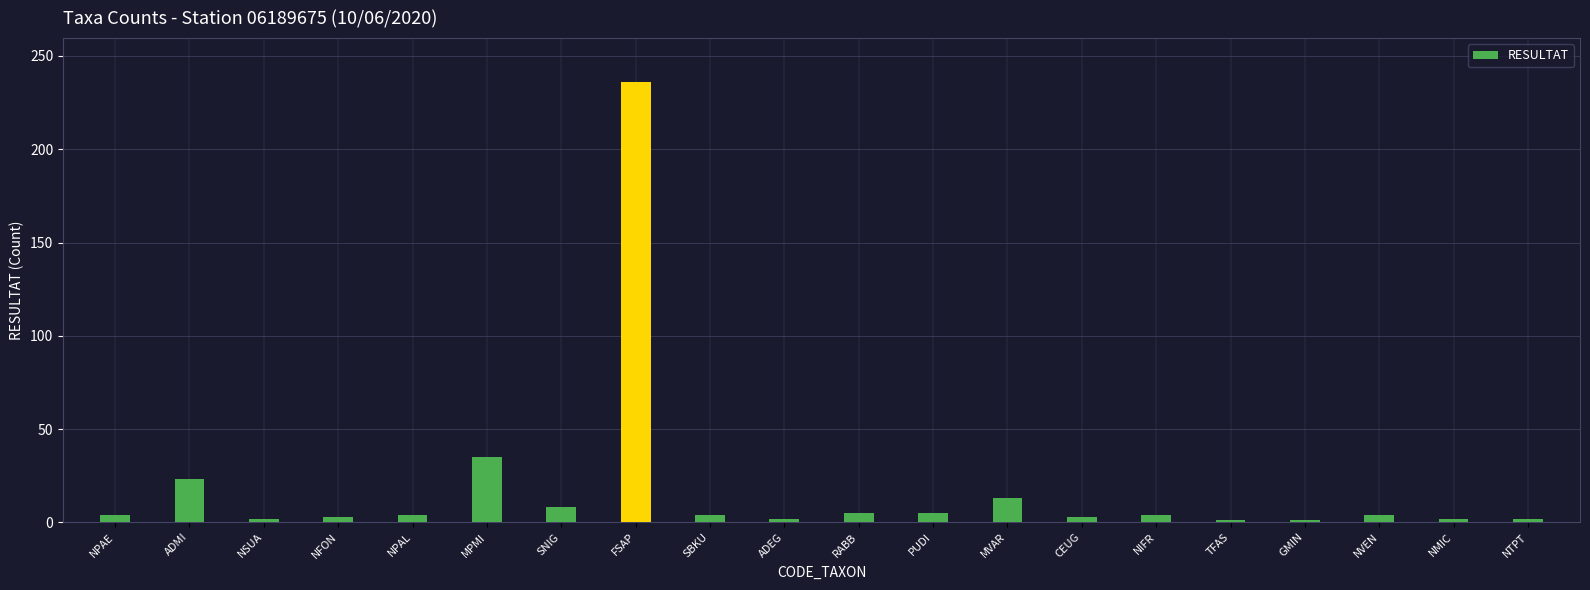

True or false: the data shows 13 at MVAR.

True